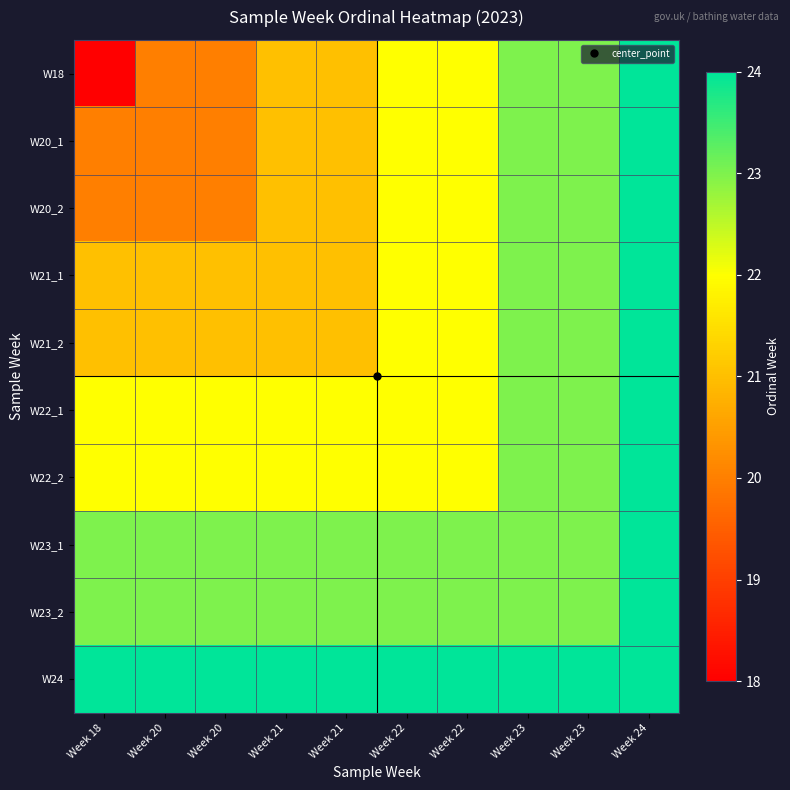

What is the greatest value displayed?

24